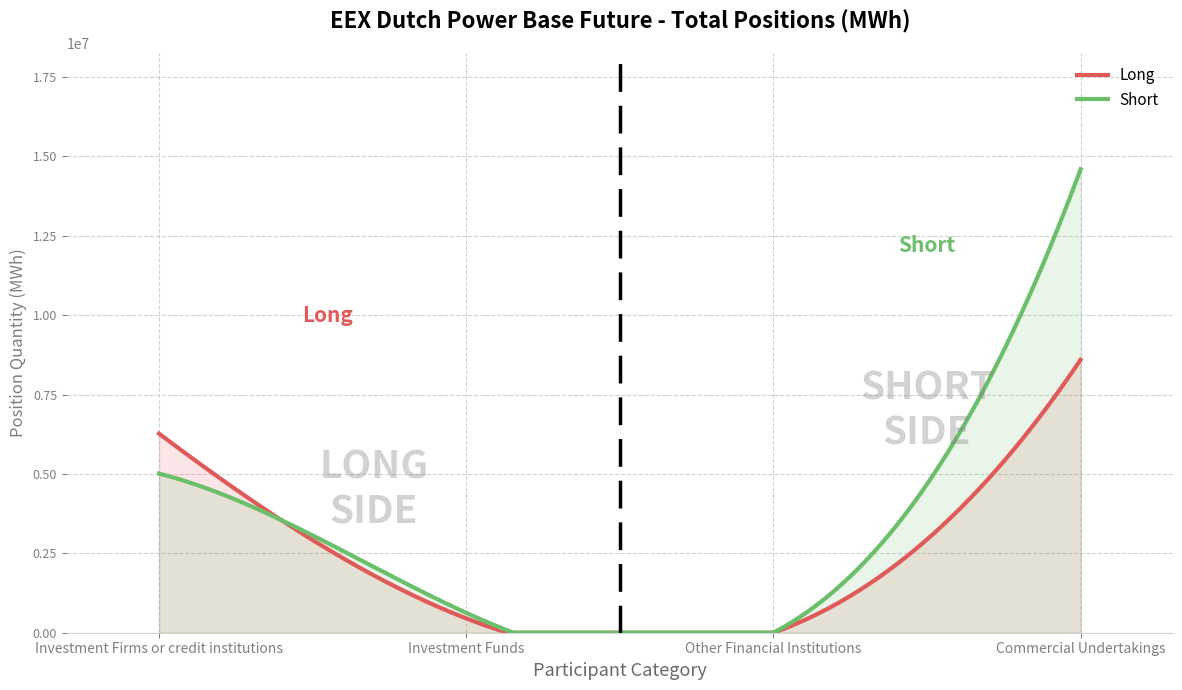

What is the difference between the second highest and second lowest values in the Short series?

14334060.4